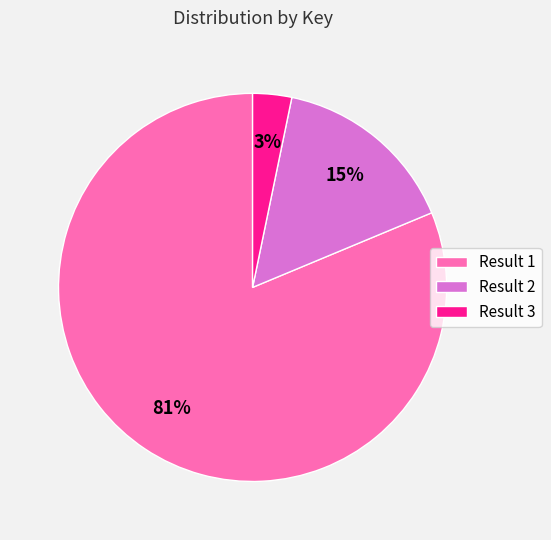

True or false: Result 3 accounts for 16% of the total.

False